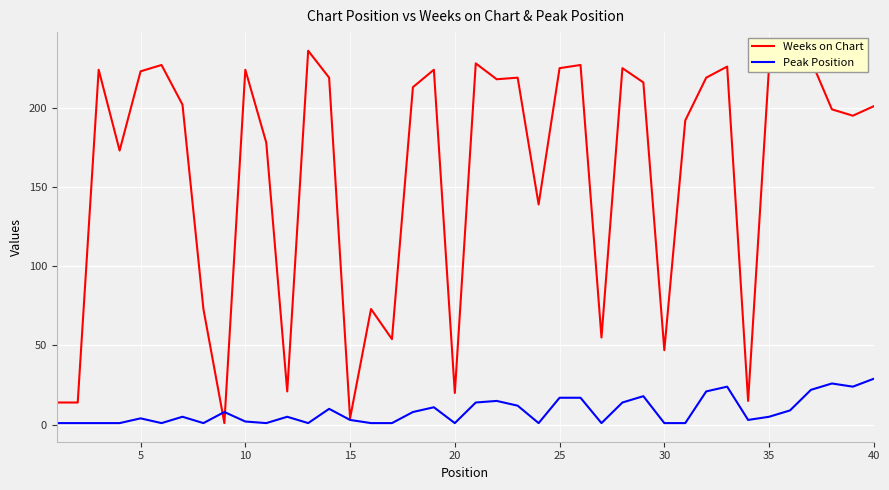

How many categories are shown in the chart?

40